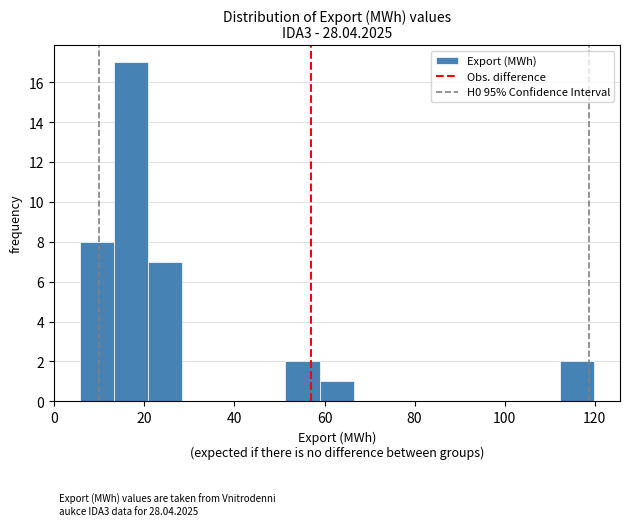

Around what value on the x-axis is the tallest bar? Give the approximate position of its centre, as read against the axis.

18